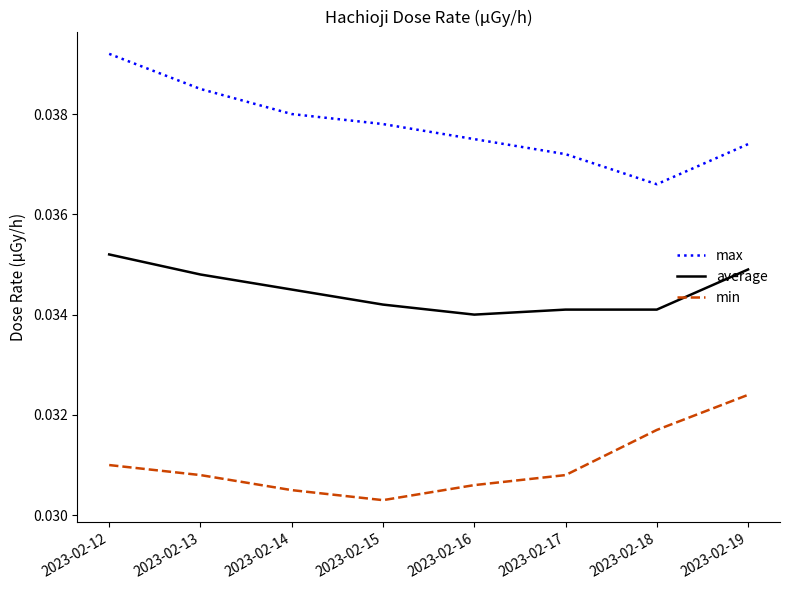

True or false: average and max cross at least once.

False